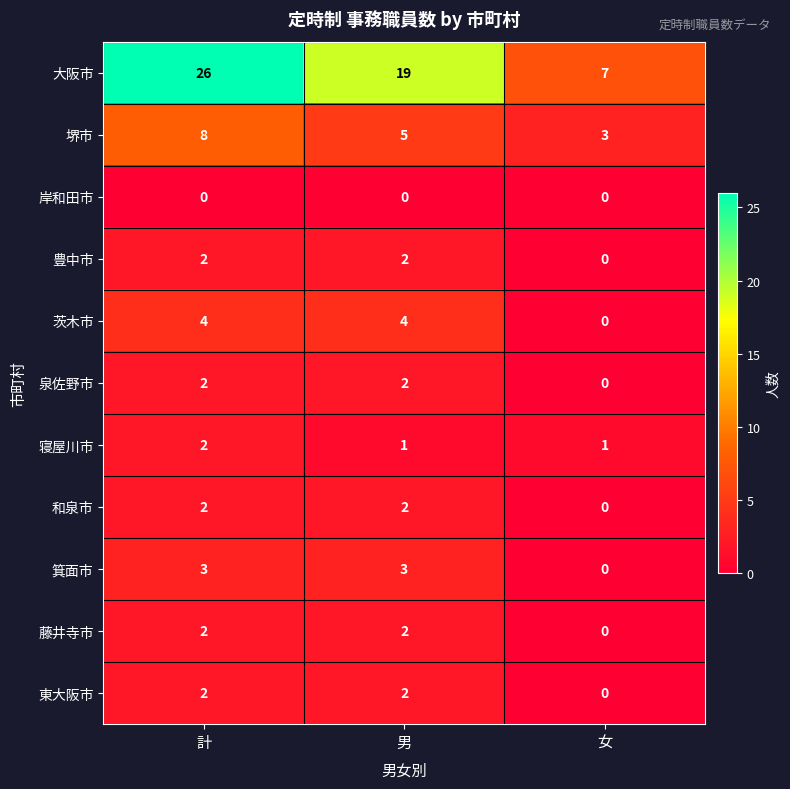

Count the 大阪市 values in the range 7 to 26.

3